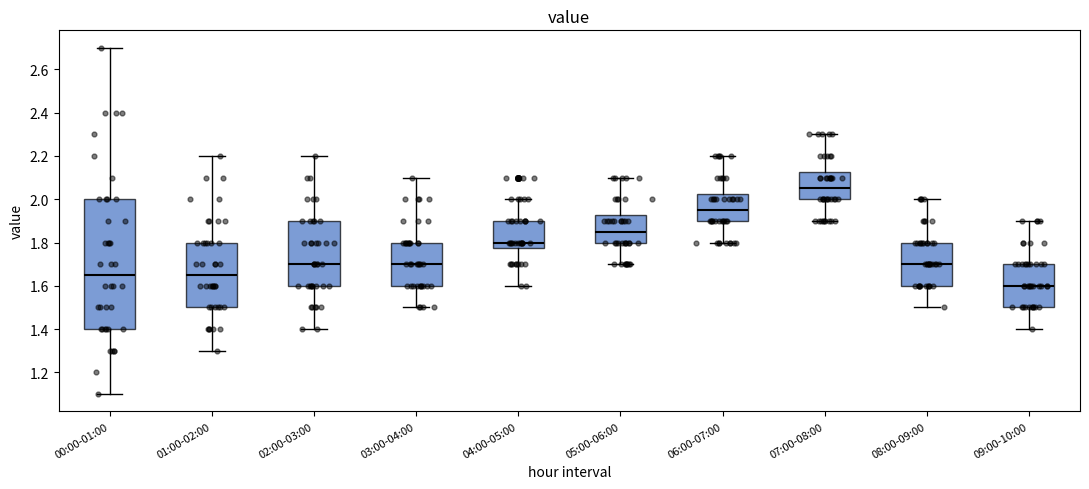

Reading left to right, transcribe this box plot: for each box, give where its median line is, the range the box spans, and where its two whiskers end, as read against the y-axis. The values are not printed on the chart, so give them approximately, as read against the axis.

00:00-01:00: median 1.66, box 1.40 to 2.00, whiskers 1.10 to 2.70
01:00-02:00: median 1.66, box 1.50 to 1.80, whiskers 1.30 to 2.20
02:00-03:00: median 1.70, box 1.60 to 1.90, whiskers 1.40 to 2.20
03:00-04:00: median 1.70, box 1.60 to 1.80, whiskers 1.50 to 2.10
04:00-05:00: median 1.80, box 1.78 to 1.90, whiskers 1.60 to 2.00
05:00-06:00: median 1.86, box 1.80 to 1.92, whiskers 1.70 to 2.10
06:00-07:00: median 1.96, box 1.90 to 2.02, whiskers 1.80 to 2.20
07:00-08:00: median 2.06, box 2.00 to 2.12, whiskers 1.90 to 2.30
08:00-09:00: median 1.70, box 1.60 to 1.80, whiskers 1.50 to 2.00
09:00-10:00: median 1.60, box 1.50 to 1.70, whiskers 1.40 to 1.90